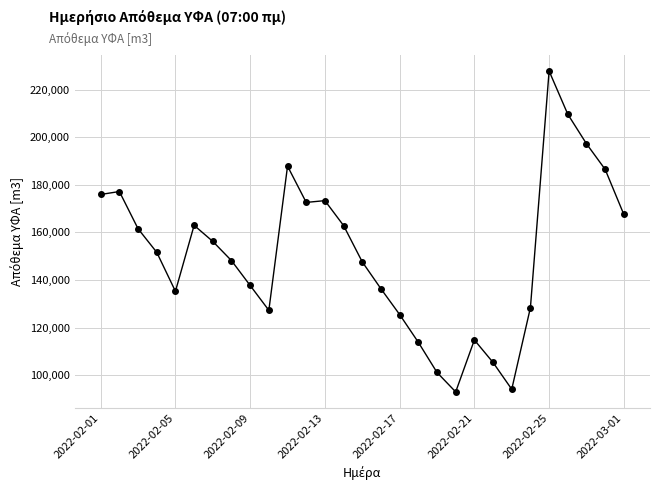

What is the difference between the maximum and second lowest values?

133659.5